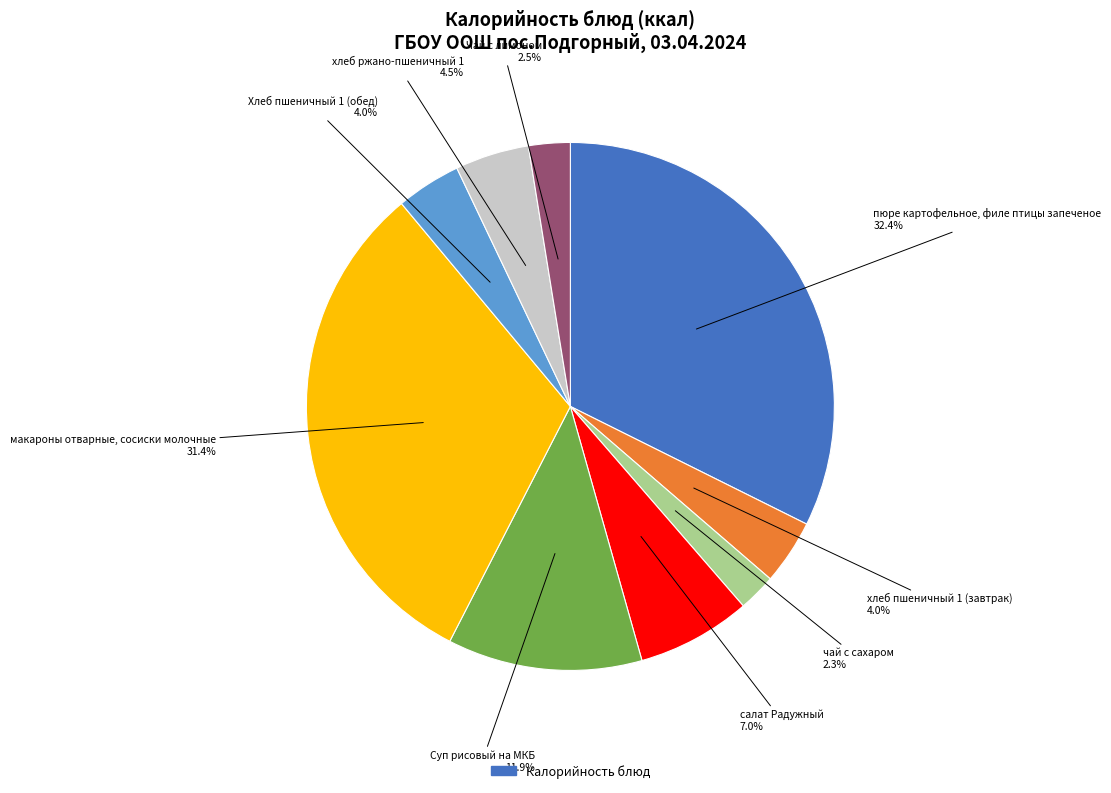

Does any single category account for the majority?

No